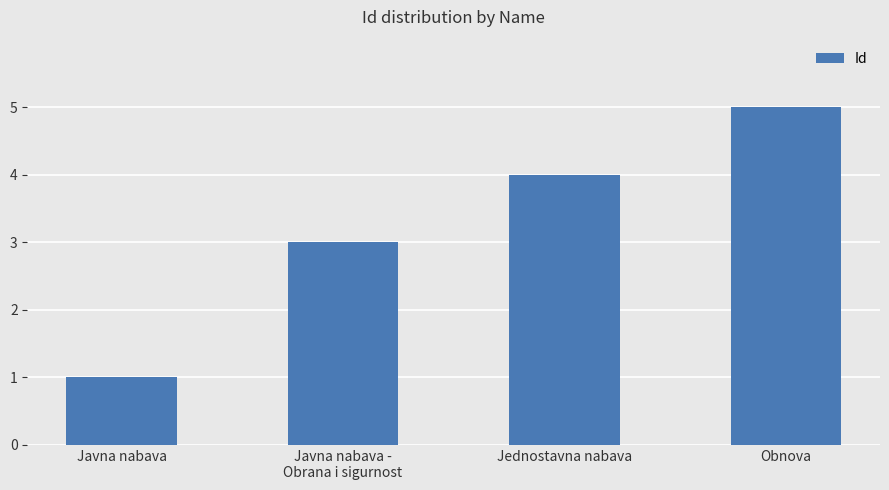

List the labels in order of value, largest first.

Obnova, Jednostavna nabava, Javna nabava -
Obrana i sigurnost, Javna nabava